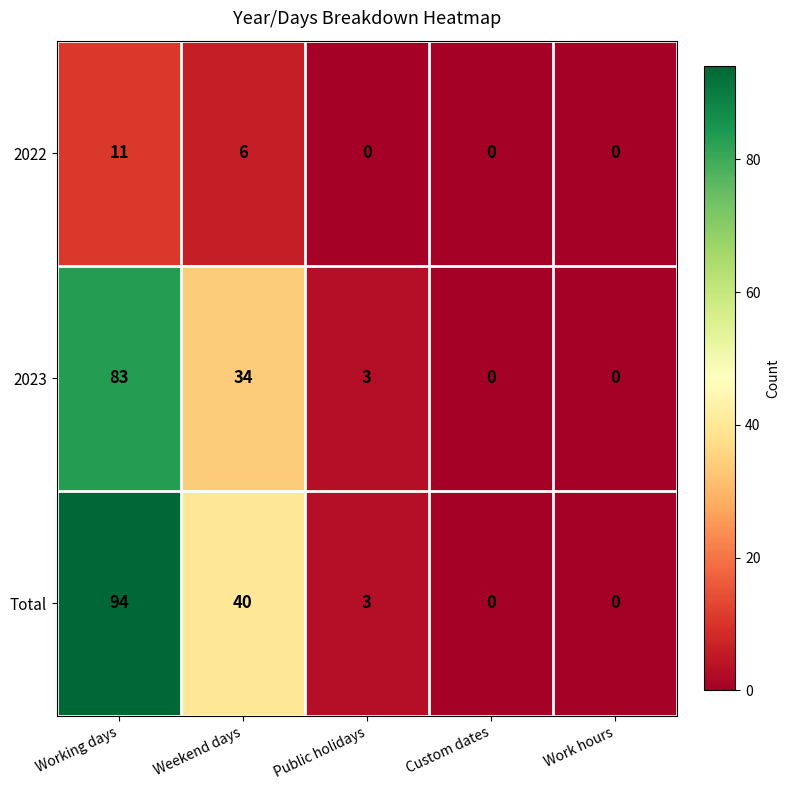

The value of 2022 at Weekend days is 6. True or false?

True